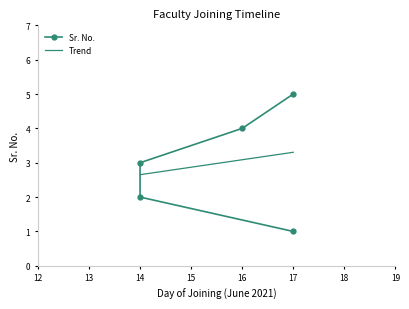

Reading left to right, extract all data points from this chart.

1	2	3	4	5